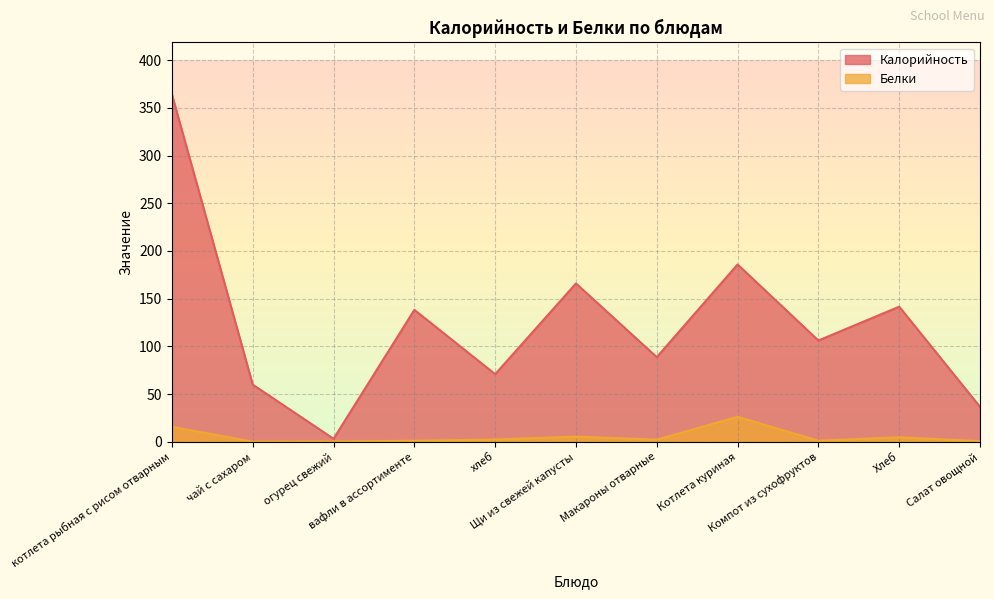

Is the value of Калорийность at Салат овощной greater than the value of Белки at Салат овощной?

Yes